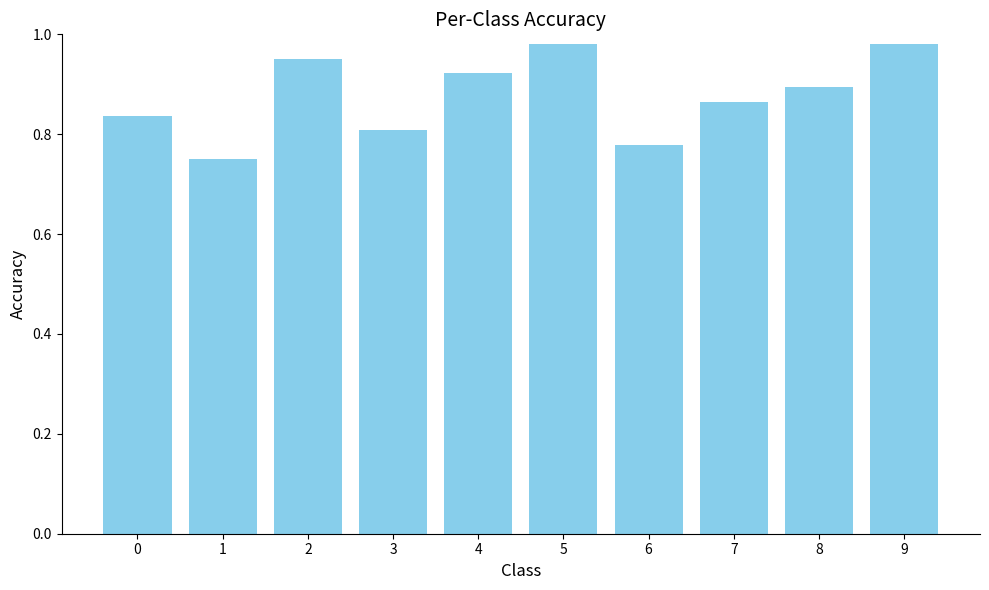

How many distinct data groups are displayed?

1